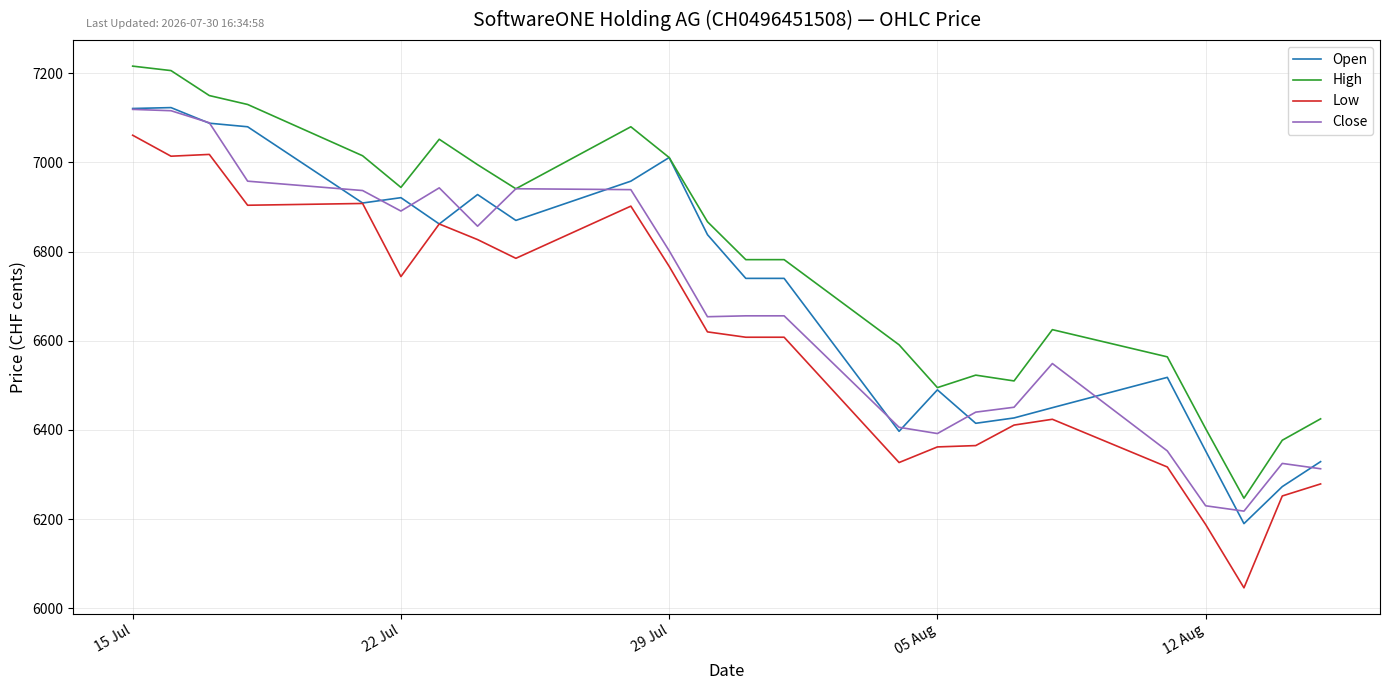

True or false: Open and Low intersect in this chart.

False